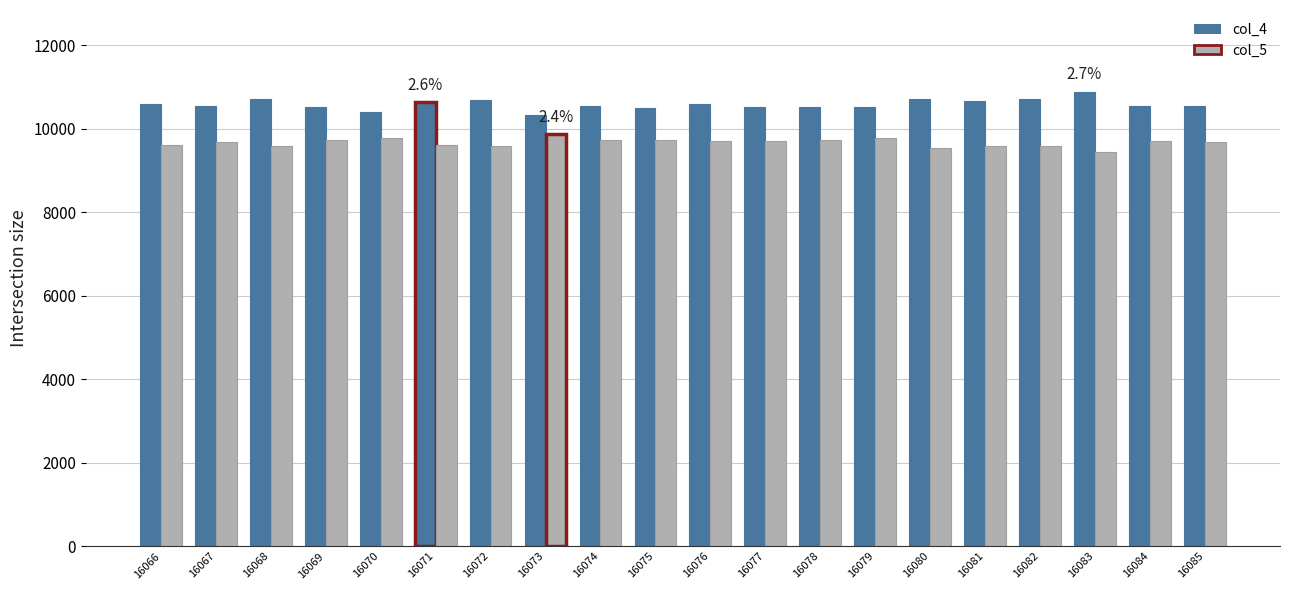

Is the value of col_4 at 16073 greater than the value of col_5 at 16076?

Yes